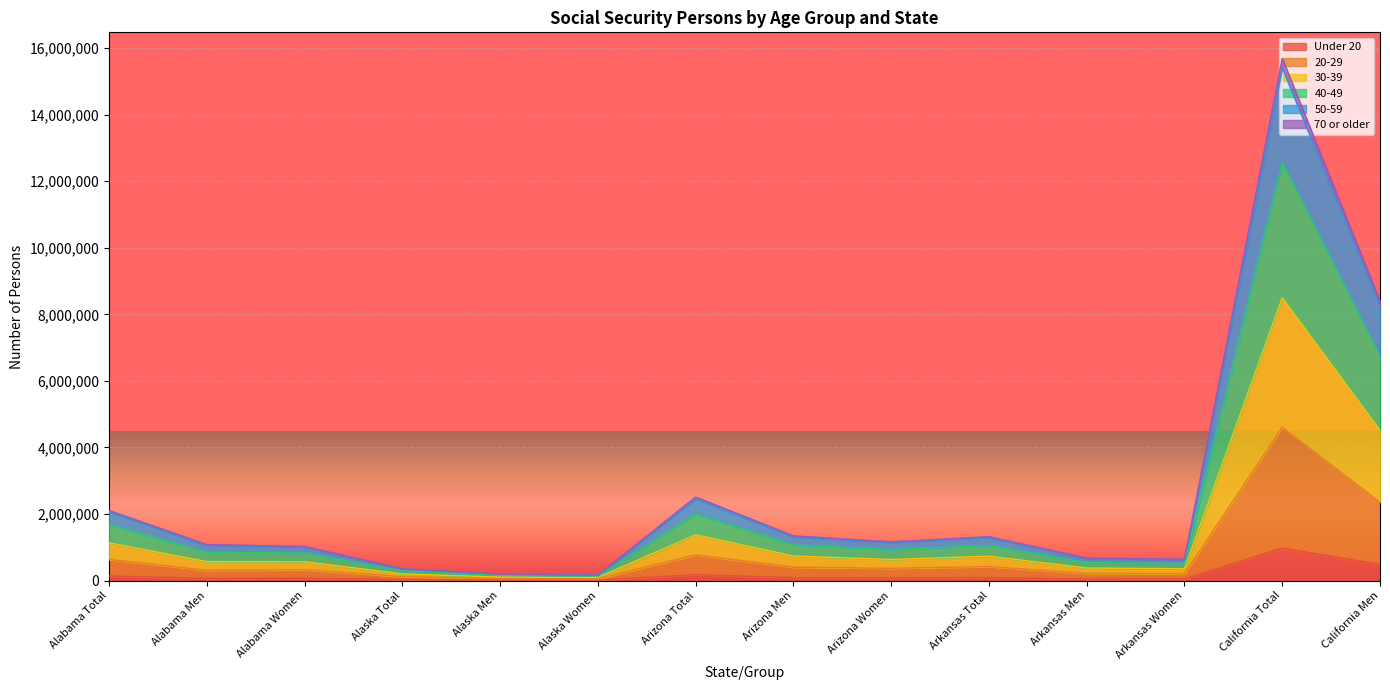

What is the label of the 3rd point from the right?

Arkansas Women